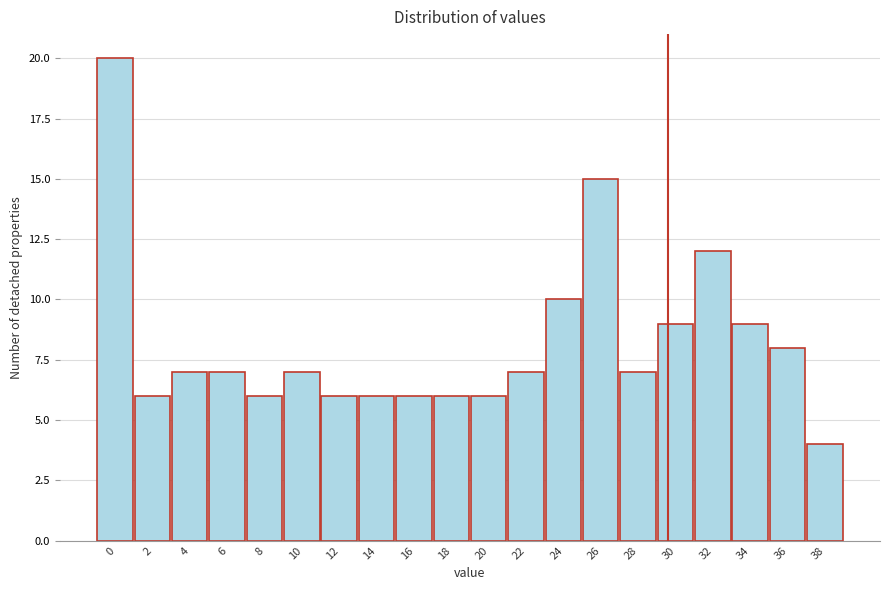

Reading left to right, what are all the values shown in this chart?

0=20	2=6	4=7	6=7	8=6	10=7	12=6	14=6	16=6	18=6	20=6	22=7	24=10	26=15	28=7	30=9	32=12	34=9	36=8	38=4